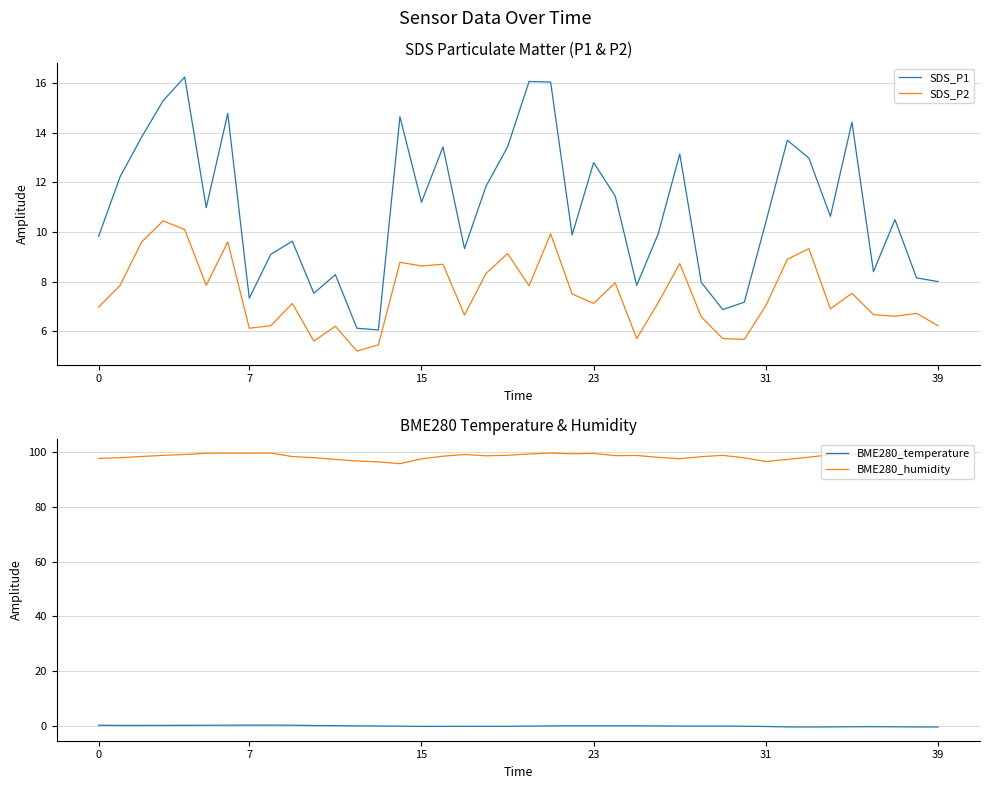

What is the label of the 36th point from the left?

35